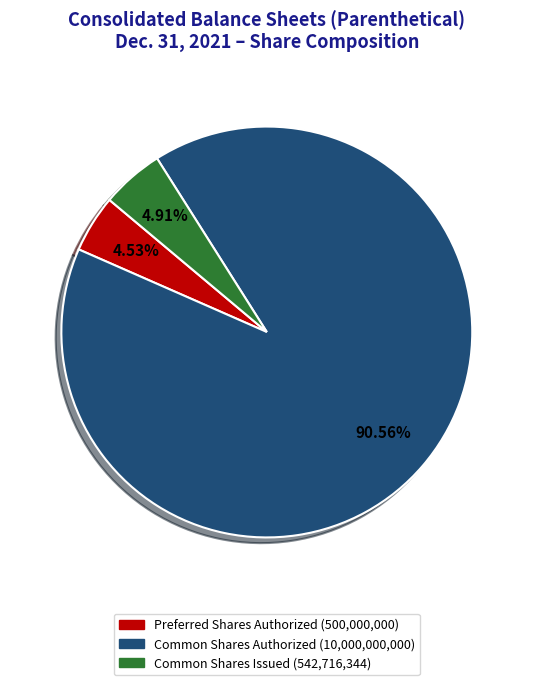

Is there a majority slice in this chart?

Yes